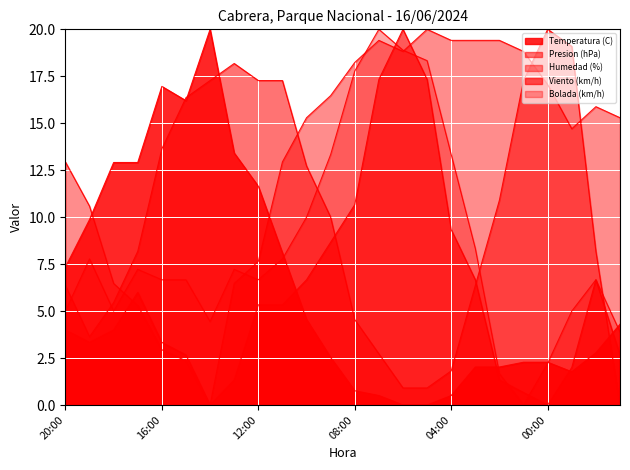

How many values in Humedad (%) are above zero?

23